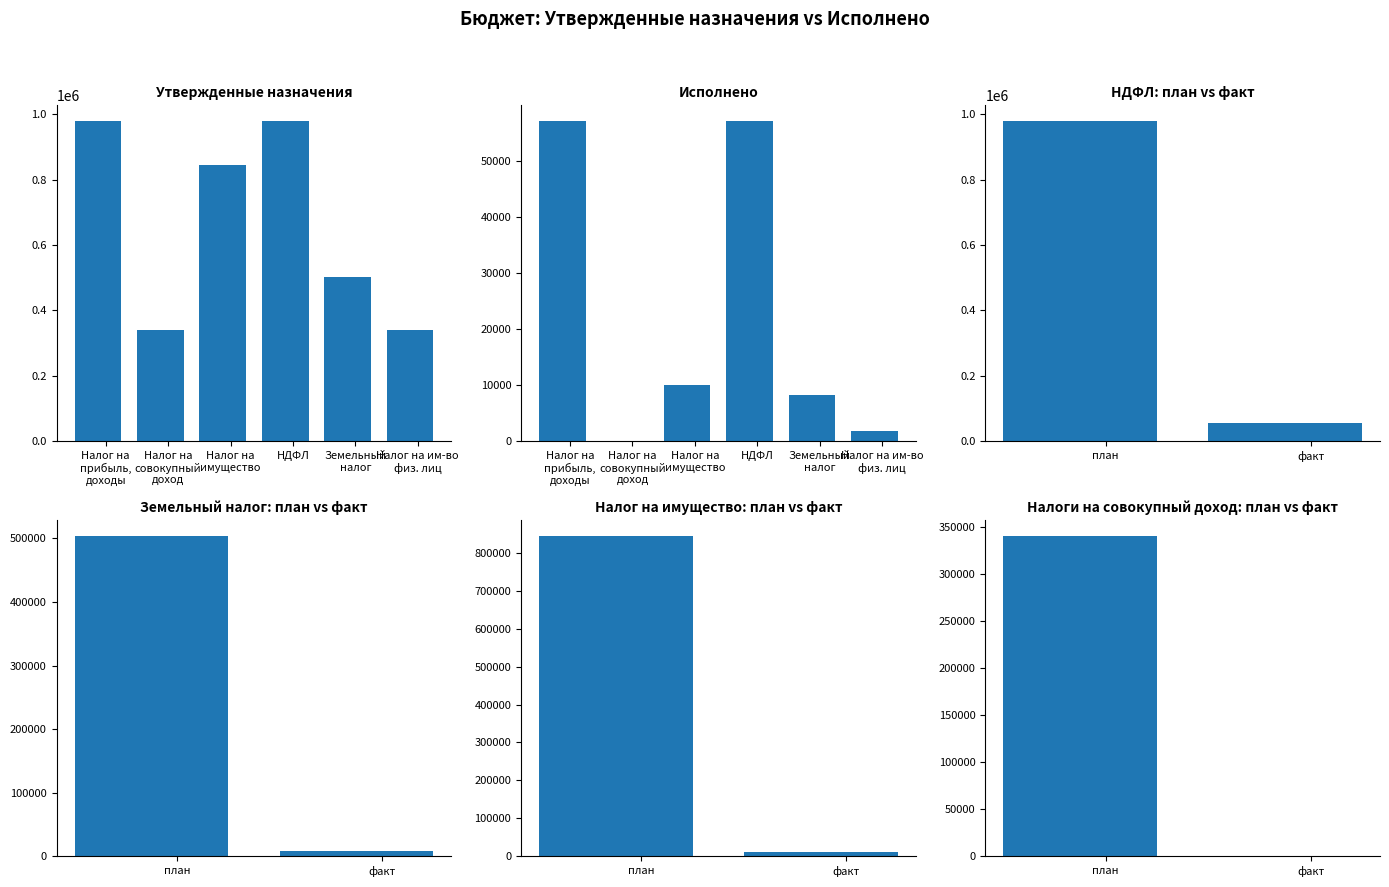

Are the bars horizontal?

No